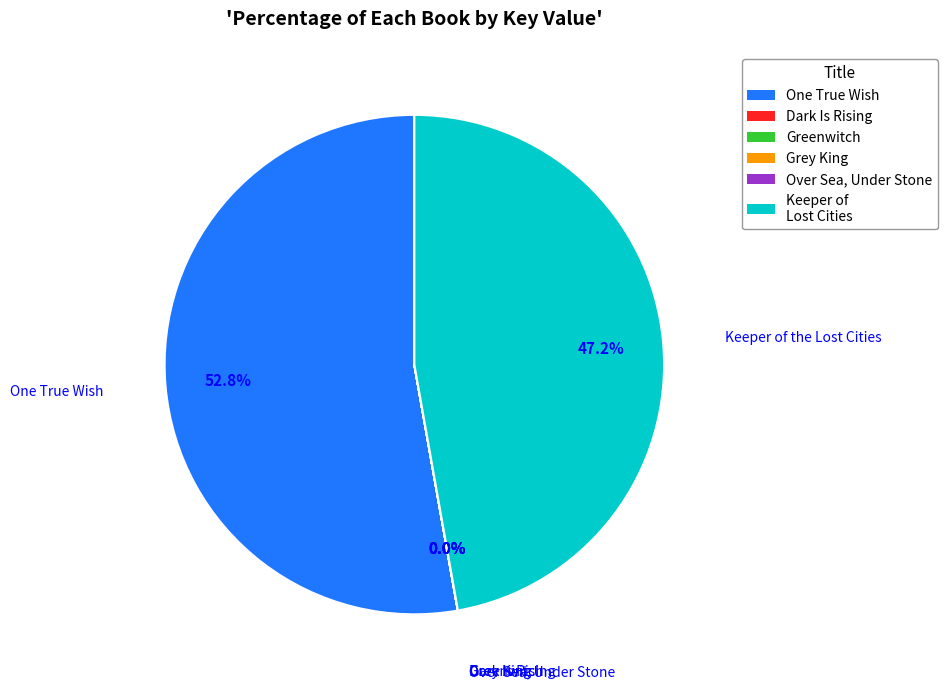

What percentage is NOT represented by One True Wish?

47.2%